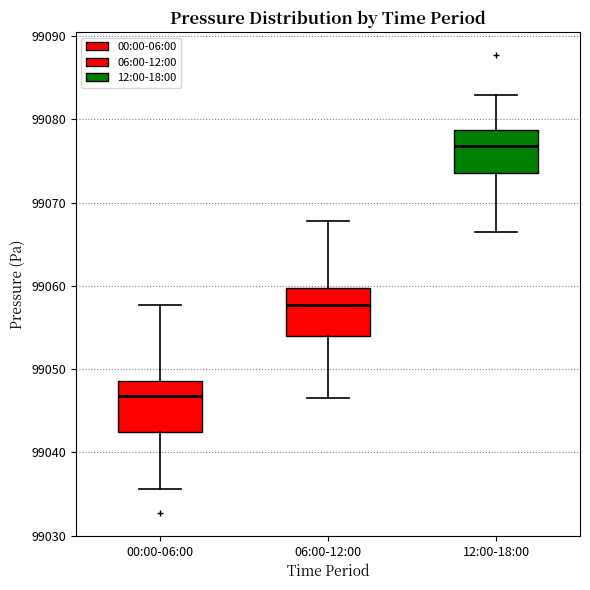

Where is the upper edge of the box for 06:00-12:00 on the y-axis? The values are not printed on the chart, so give them approximately, as read against the axis.

99060